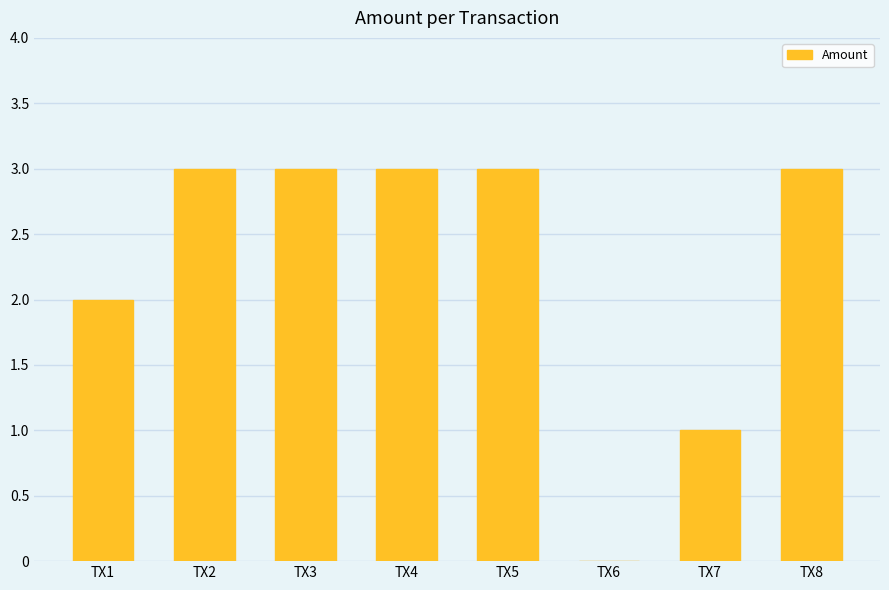

True or false: the data shows 5 at TX2.

False